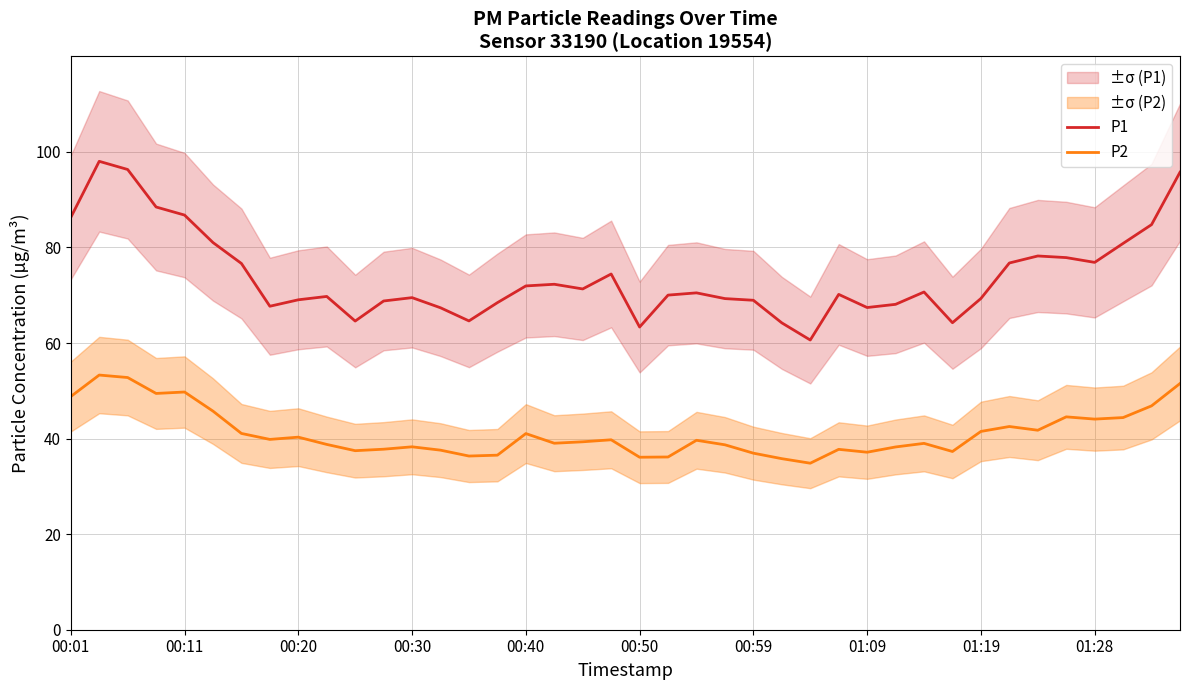

True or false: P2 and P1 intersect in this chart.

False